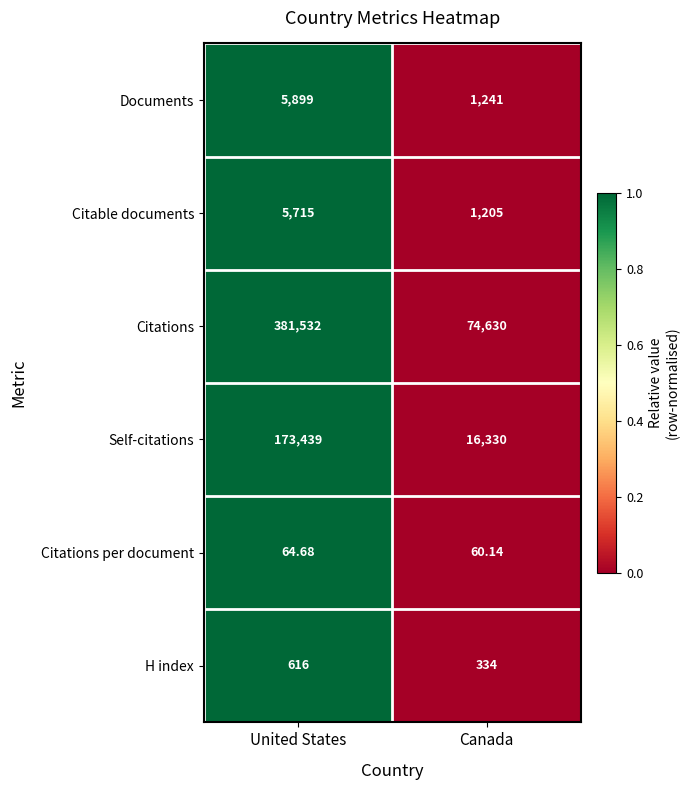

Rank the categories by Citations value from lowest to highest.

Canada, United States